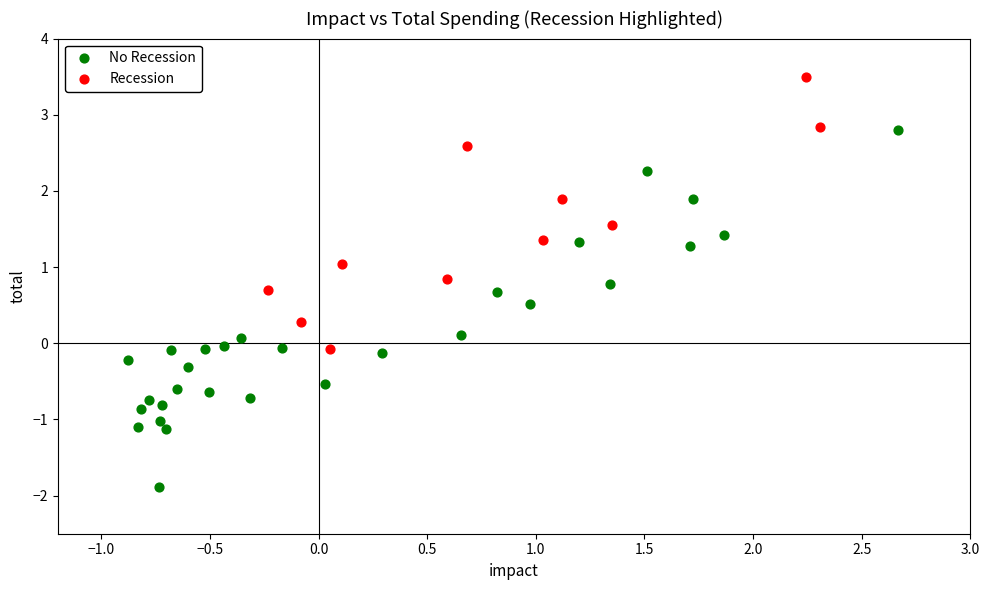

Which series reaches the maximum Y coordinate?

Recession